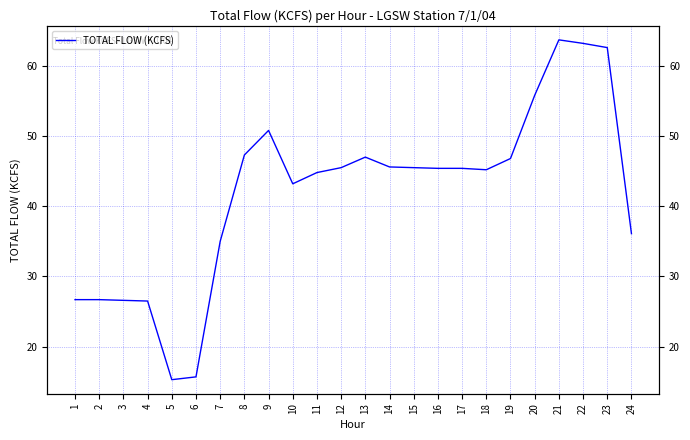

How many lines are shown in the chart?

1